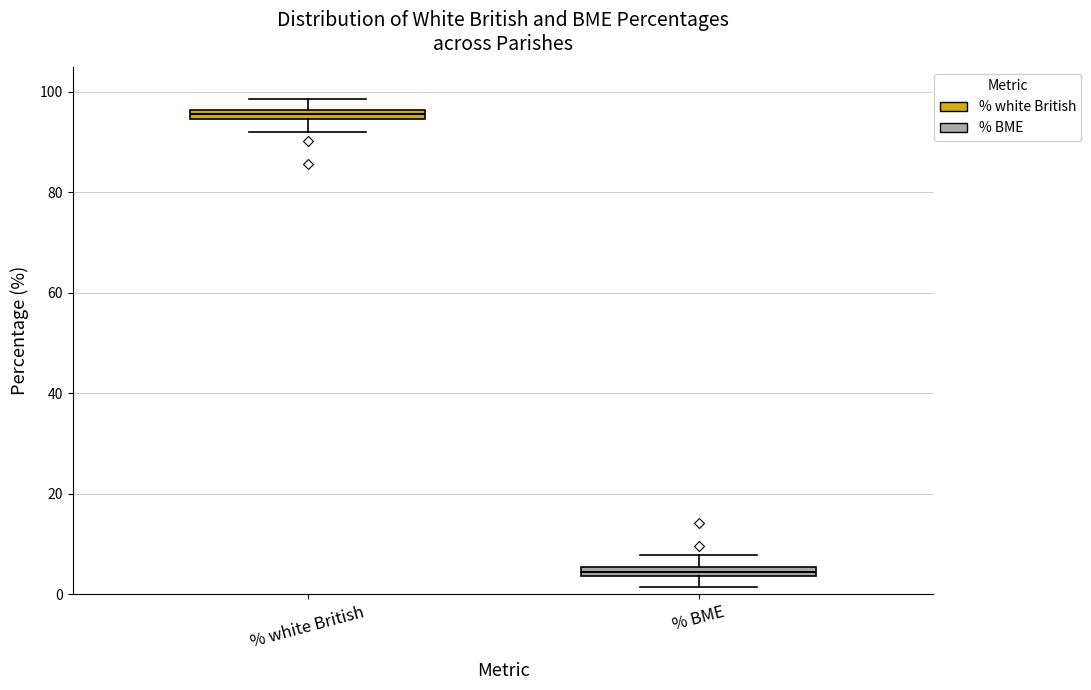

Where does the lower whisker of the box for % BME end on the y-axis? The values are not printed on the chart, so give them approximately, as read against the axis.

2